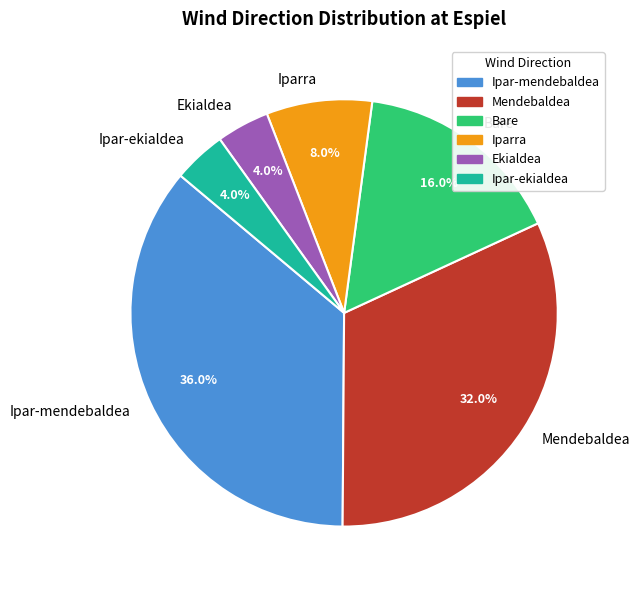

What percentage do Ipar-ekialdea and Ipar-mendebaldea together represent?

40.0%